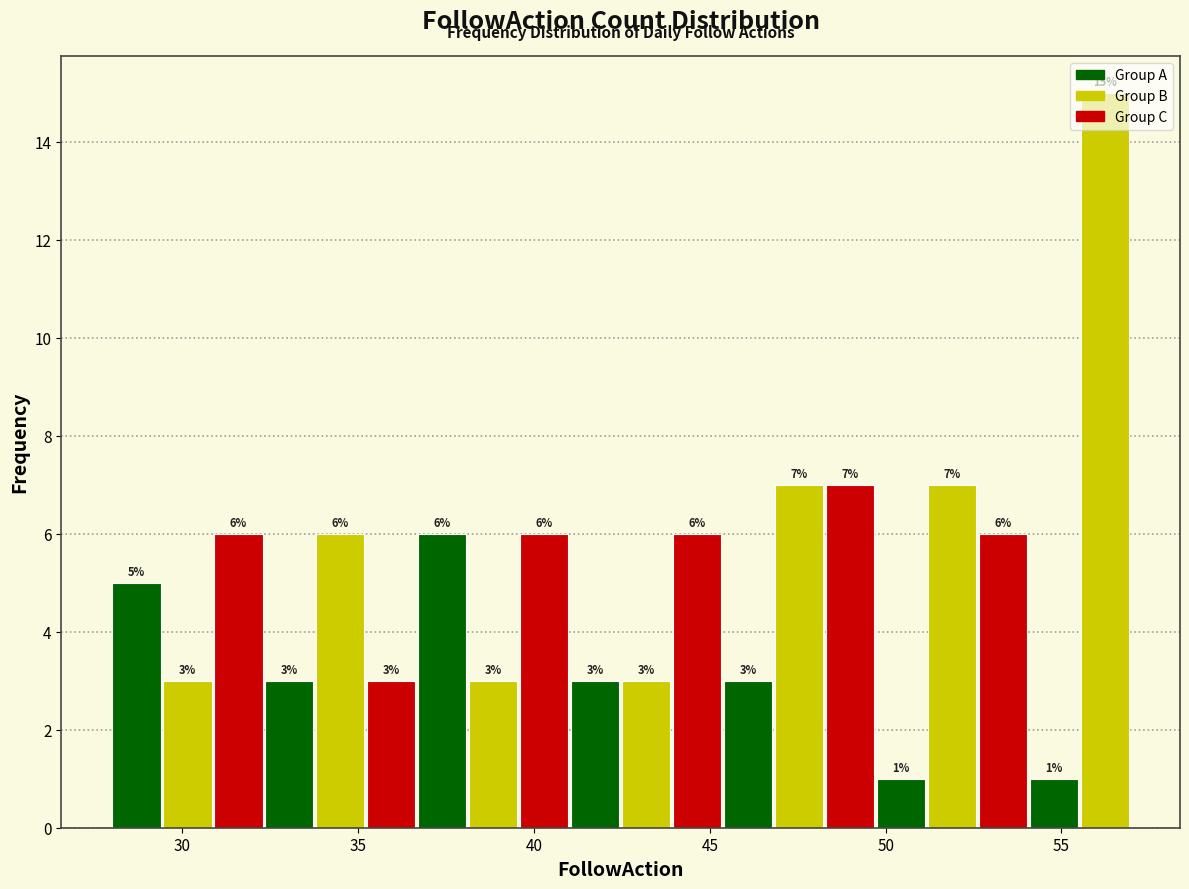

Read against the x-axis, roughly where is the centre of the tallest bar?

56.0